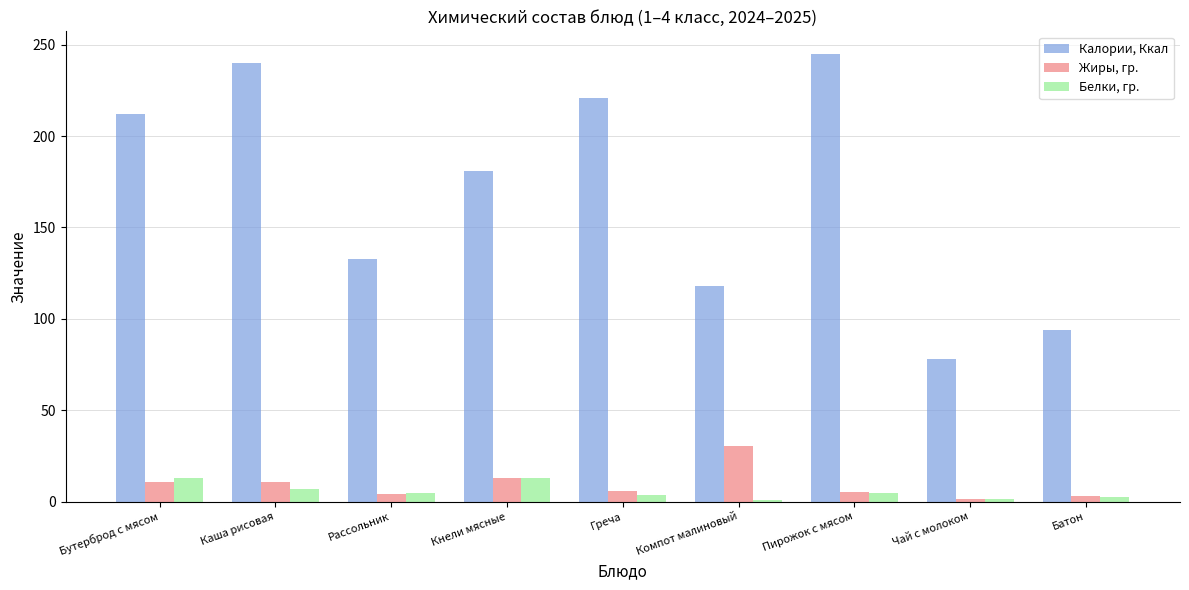

The Жиры, гр. series shows 30.3 at Компот малиновый. True or false?

True